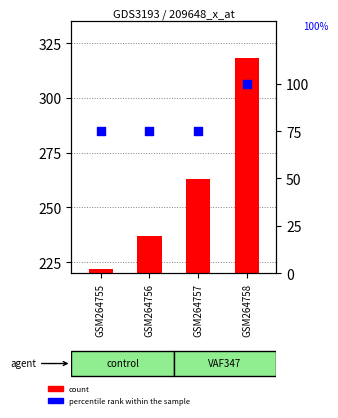

At which category is the sum across all series the highest?

GSM264758